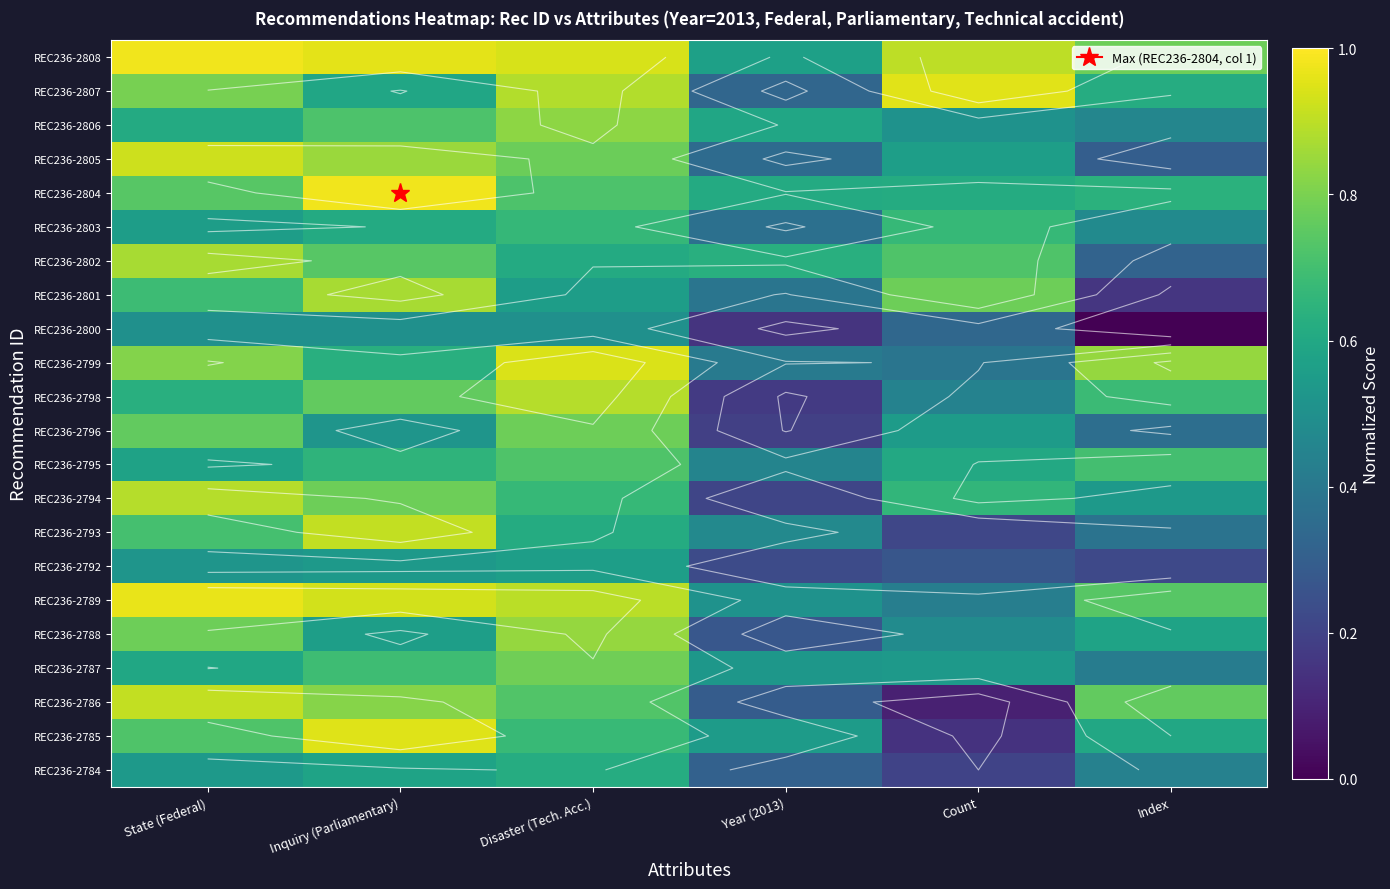

At how many categories does at least one series exceed 0?

6